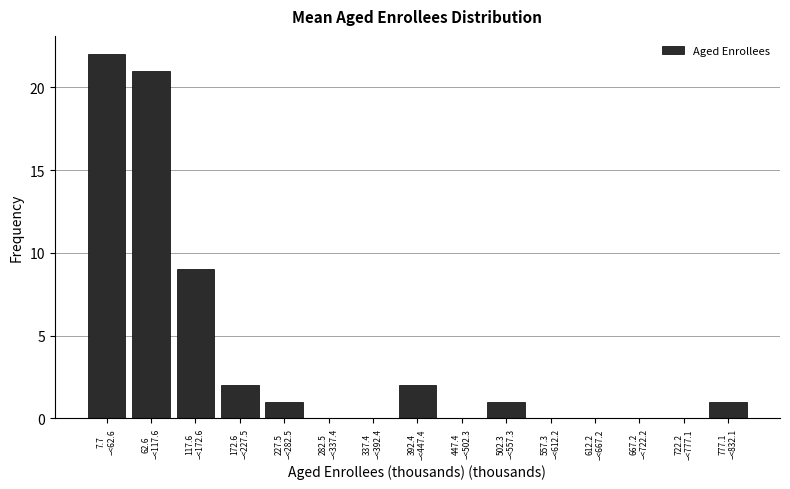

What is the sum of all values?

59